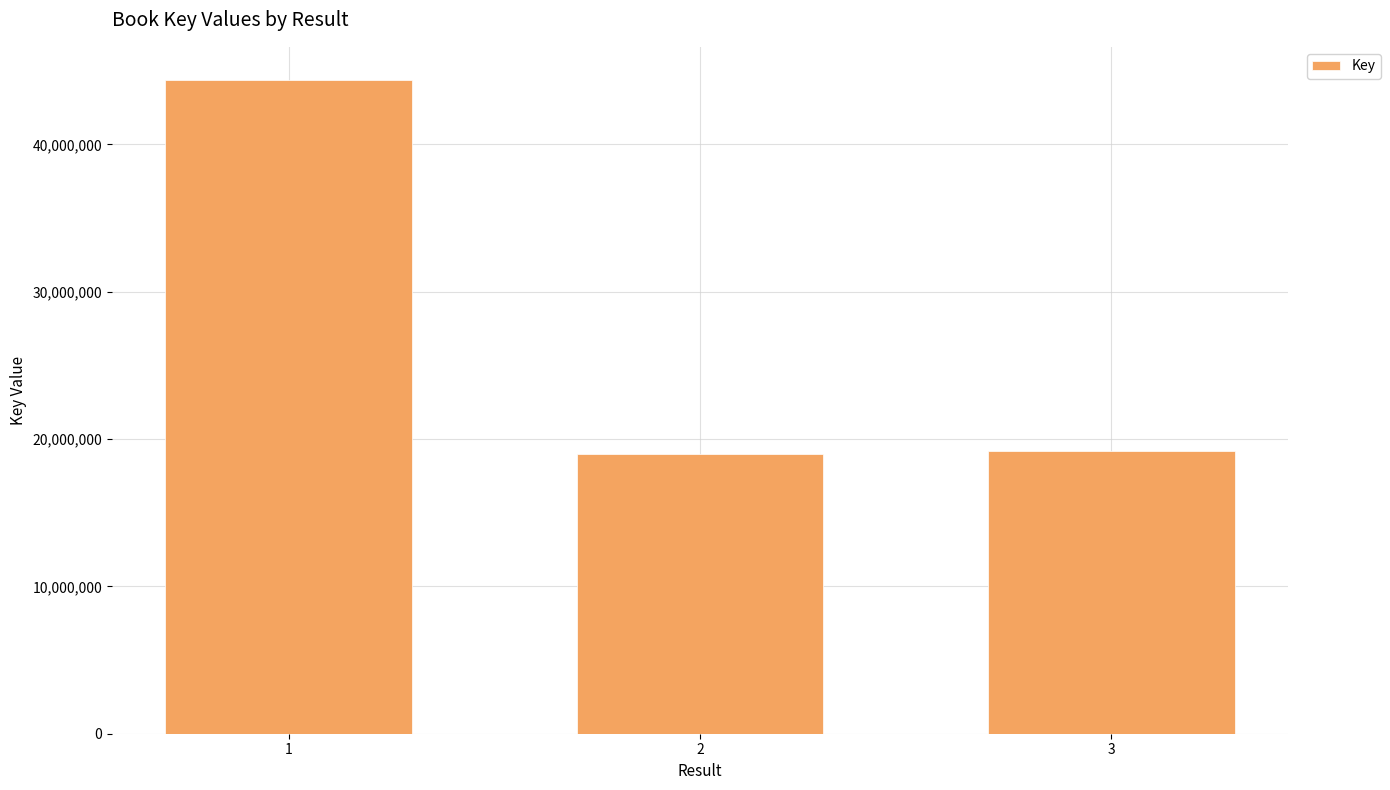

What is the change in value from 1 to 2?

-25398155